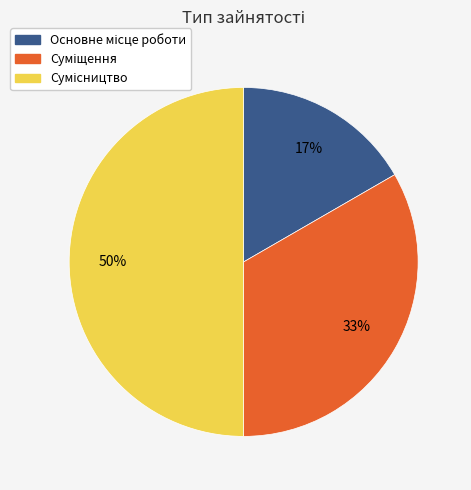

To the nearest percent, what is the average slice percentage?

33%